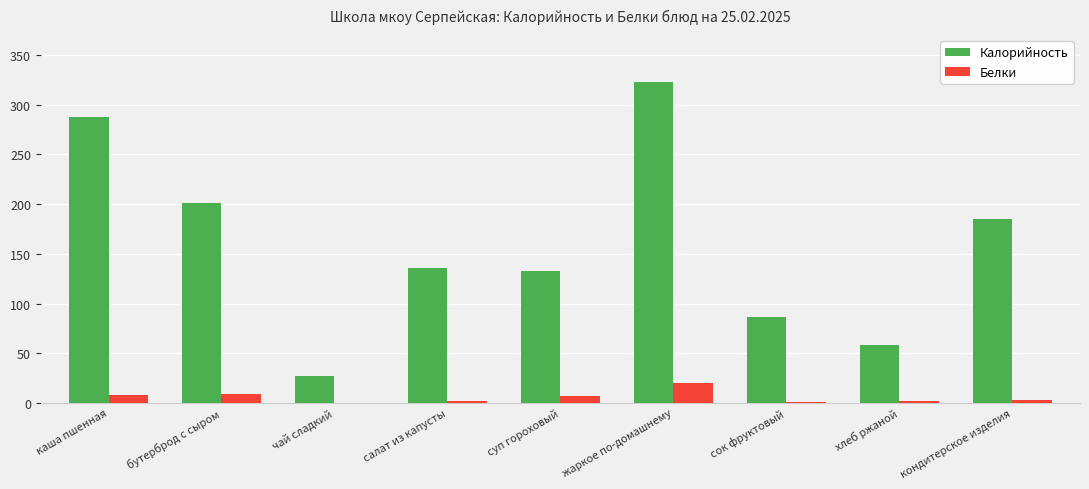

Which label corresponds to the largest value in the chart?

жаркое по-домашнему